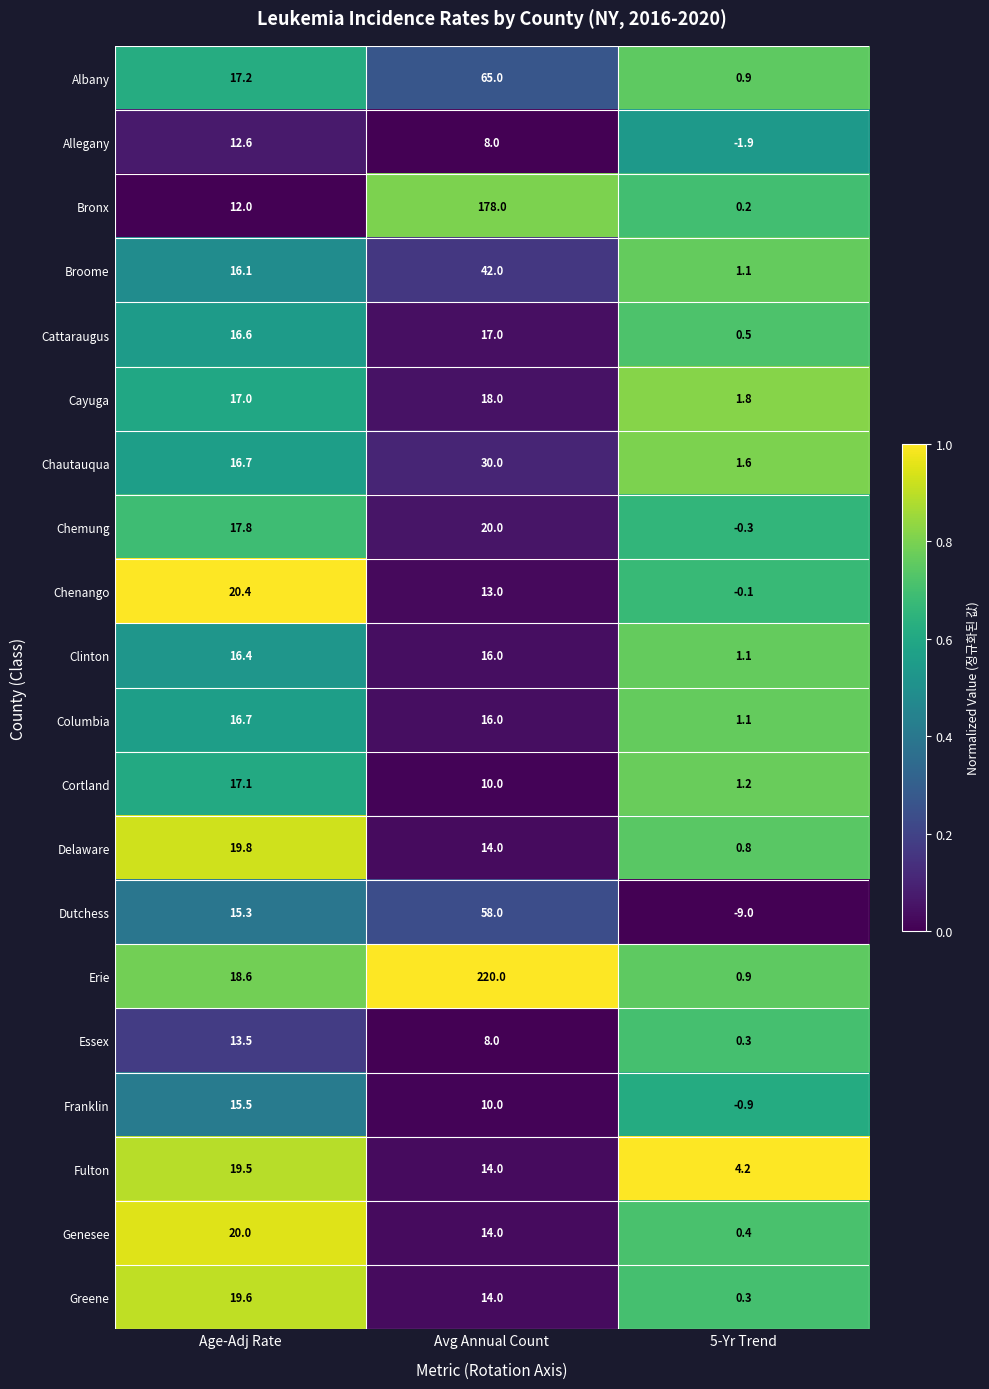

True or false: Cattaraugus has a value of 10.0 at Avg Annual Count.

False